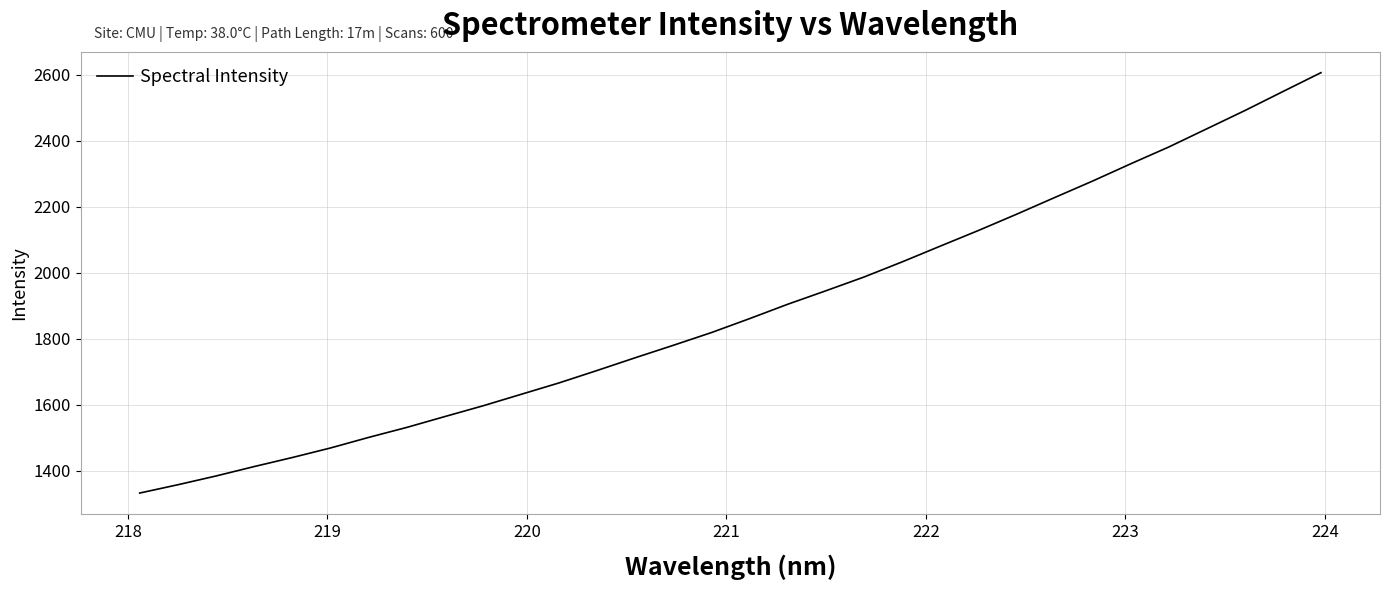

What is the minimum value shown in the chart?

1332.8